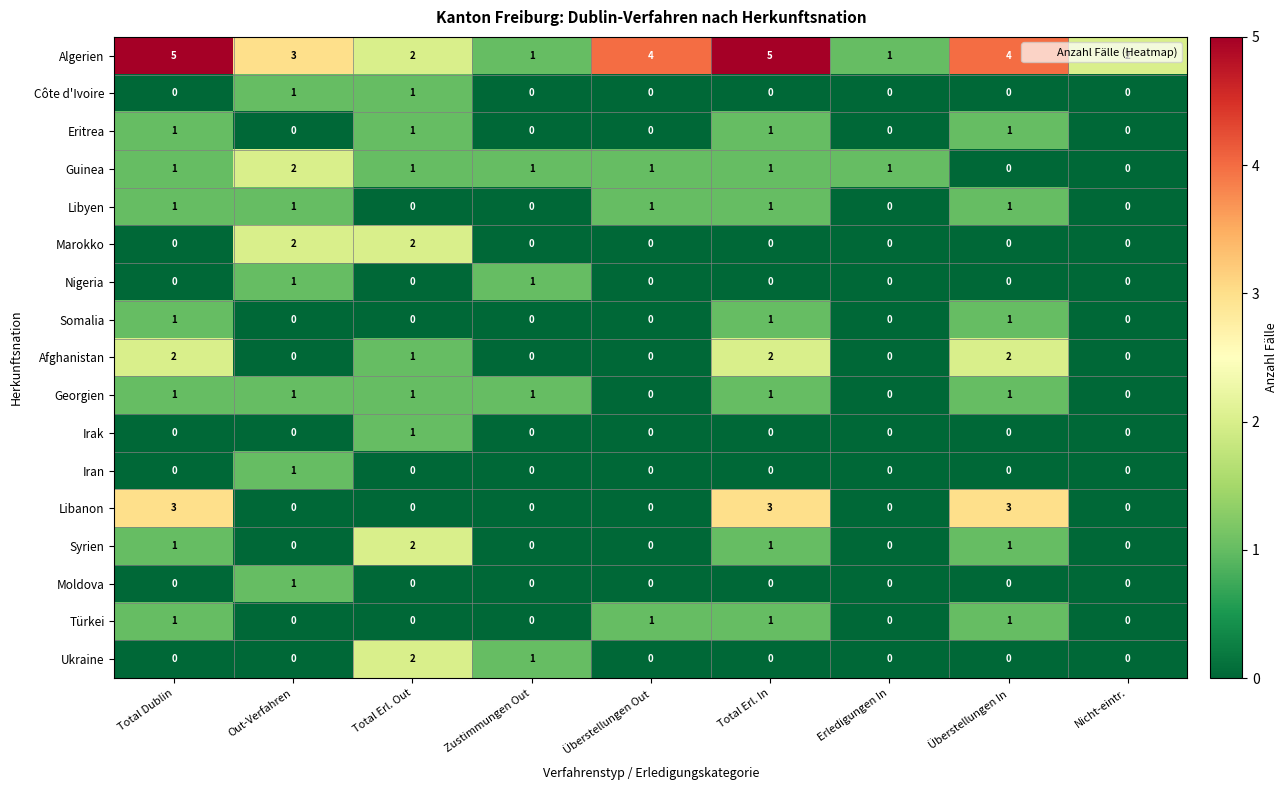

How many Syrien values are between 0 and 1?

8